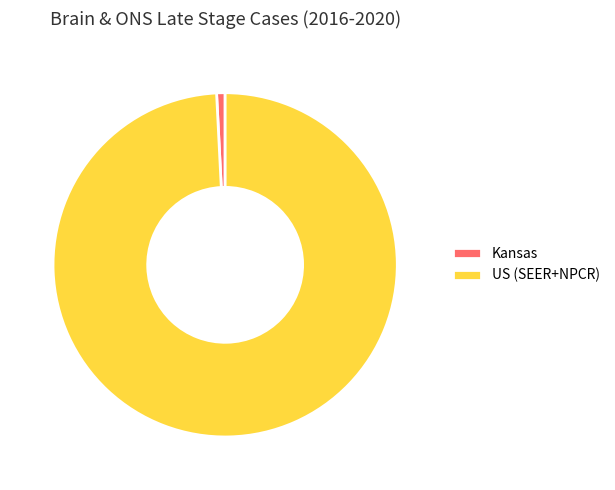

Is it true that US (SEER+NPCR) is 90% of the pie?

False